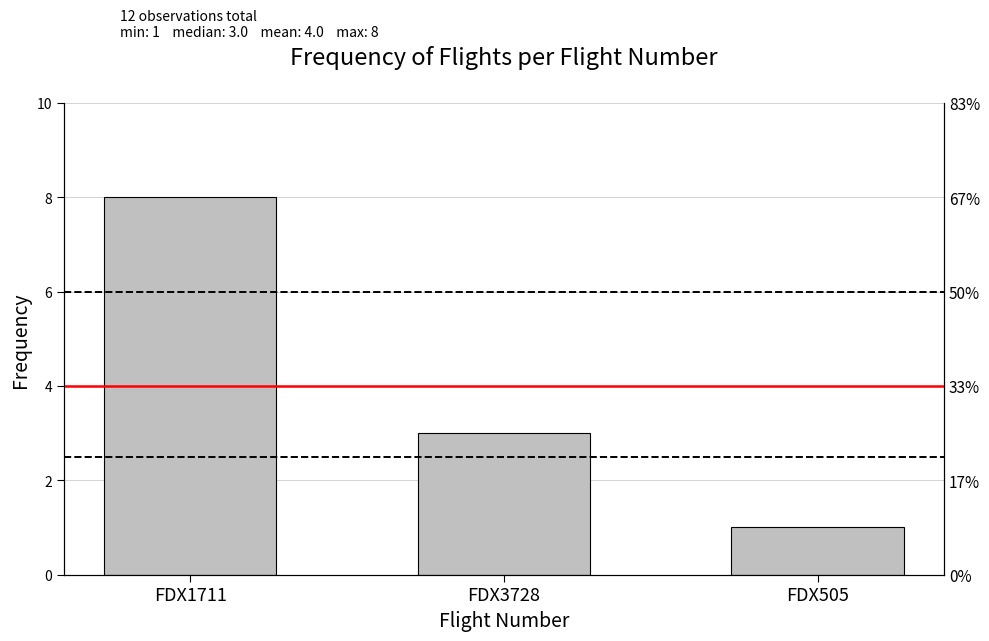

Does the chart contain stacked bars?

No